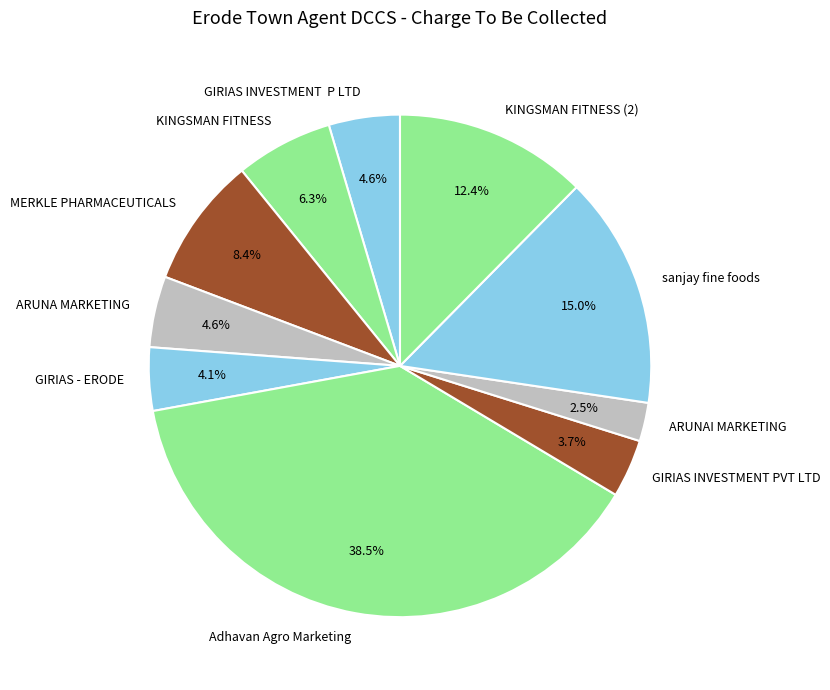

Is ARUNA MARKETING the majority of the pie?

No